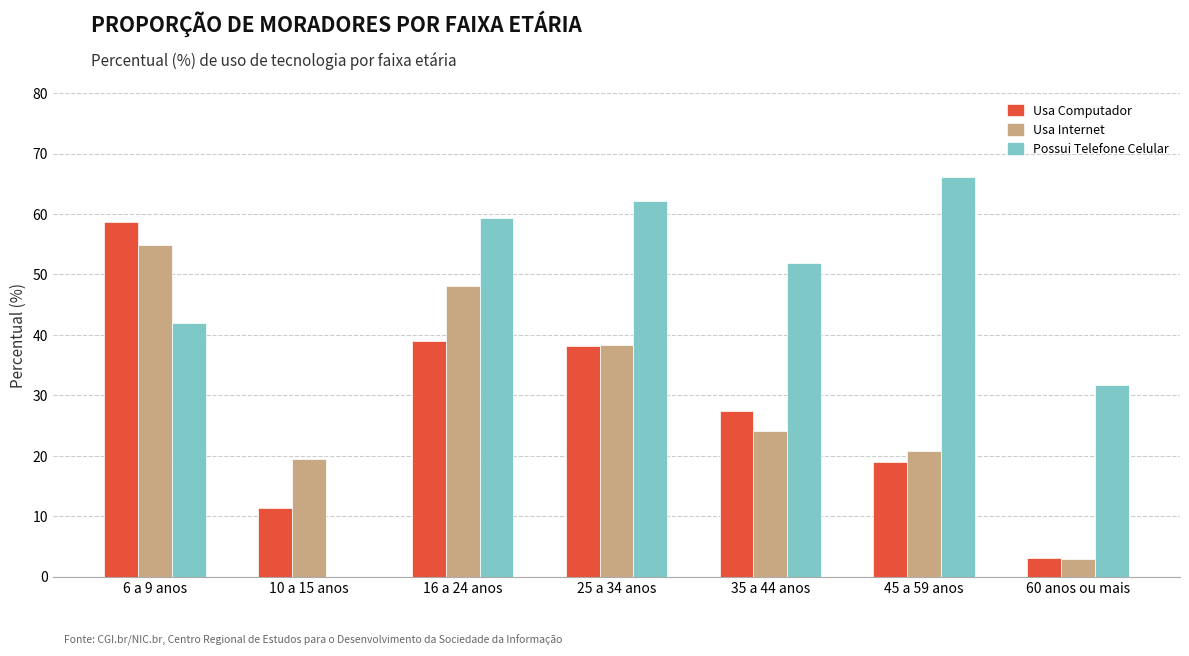

Is the value of Possui Telefone Celular at 35 a 44 anos greater than the value of Usa Computador at 45 a 59 anos?

Yes